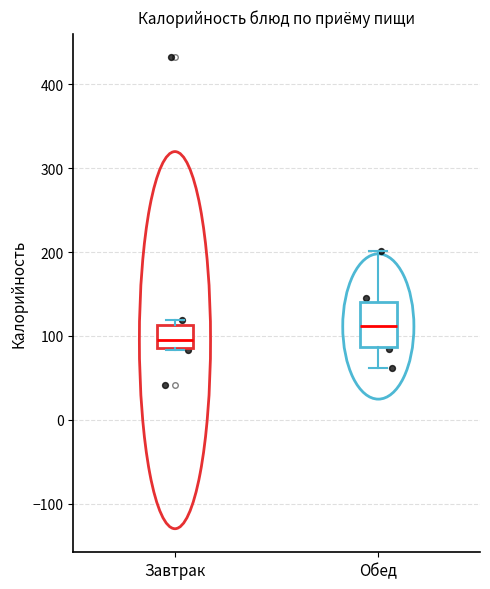

Which box's median line is the lowest?

Завтрак